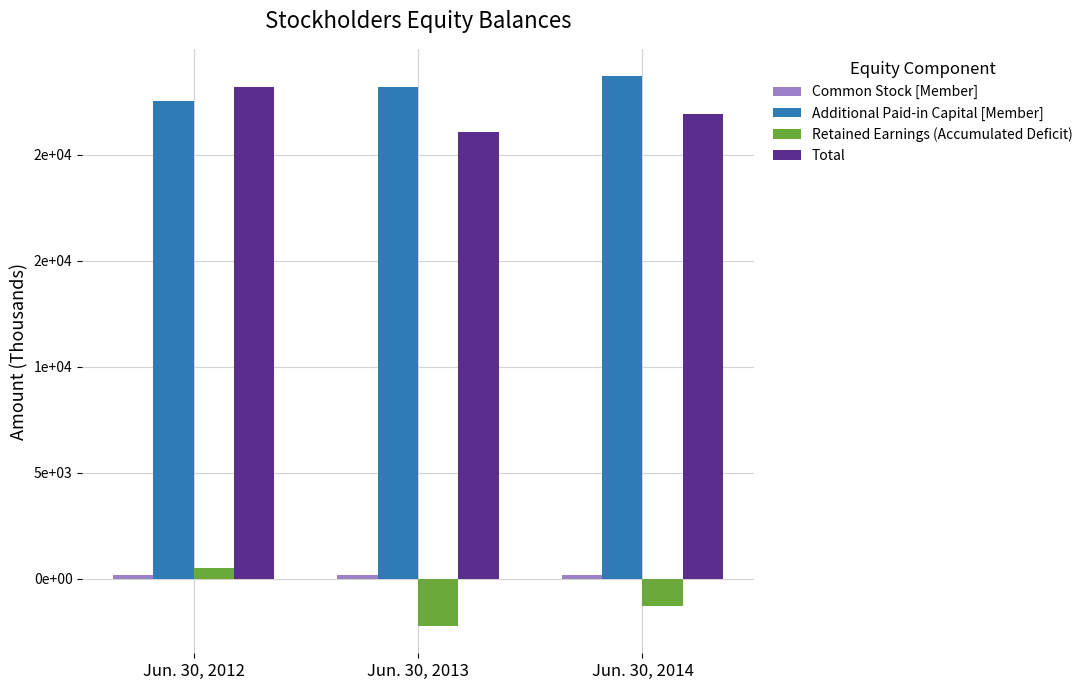

What is the difference between the second highest and minimum values in the Additional Paid-in Capital [Member] series?

674